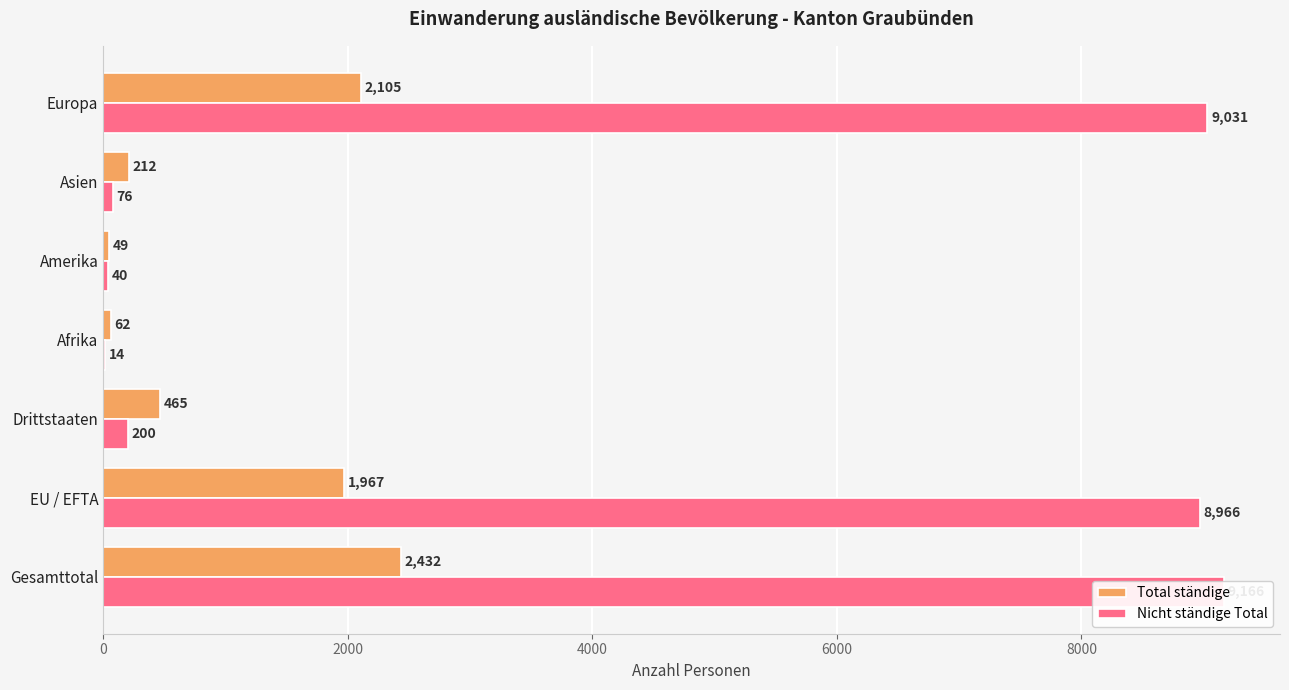

What is the smallest value displayed?

14